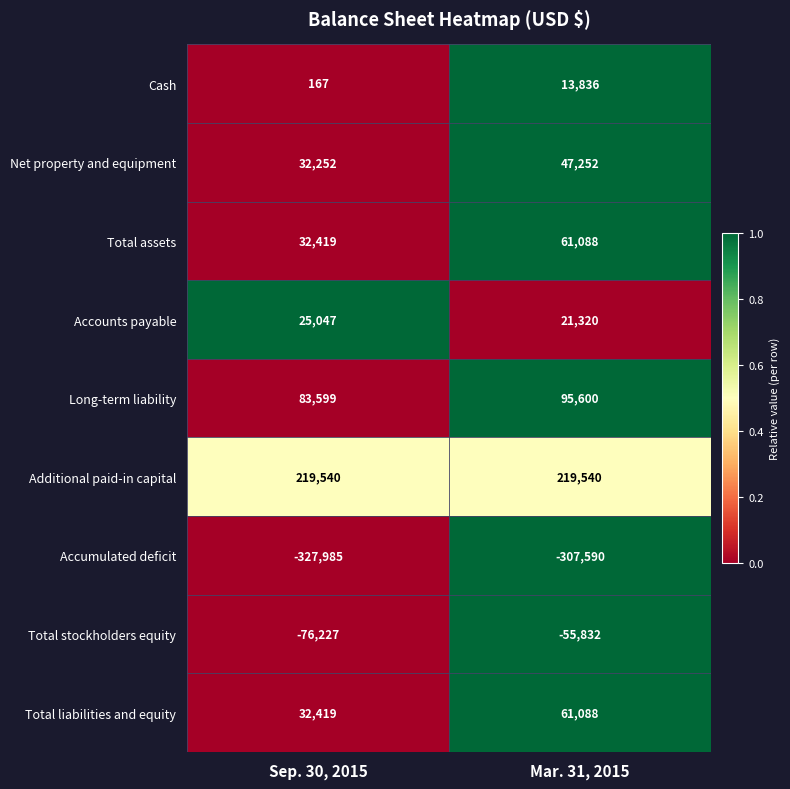

What is the difference between the highest and lowest values at Sep. 30, 2015?

547525